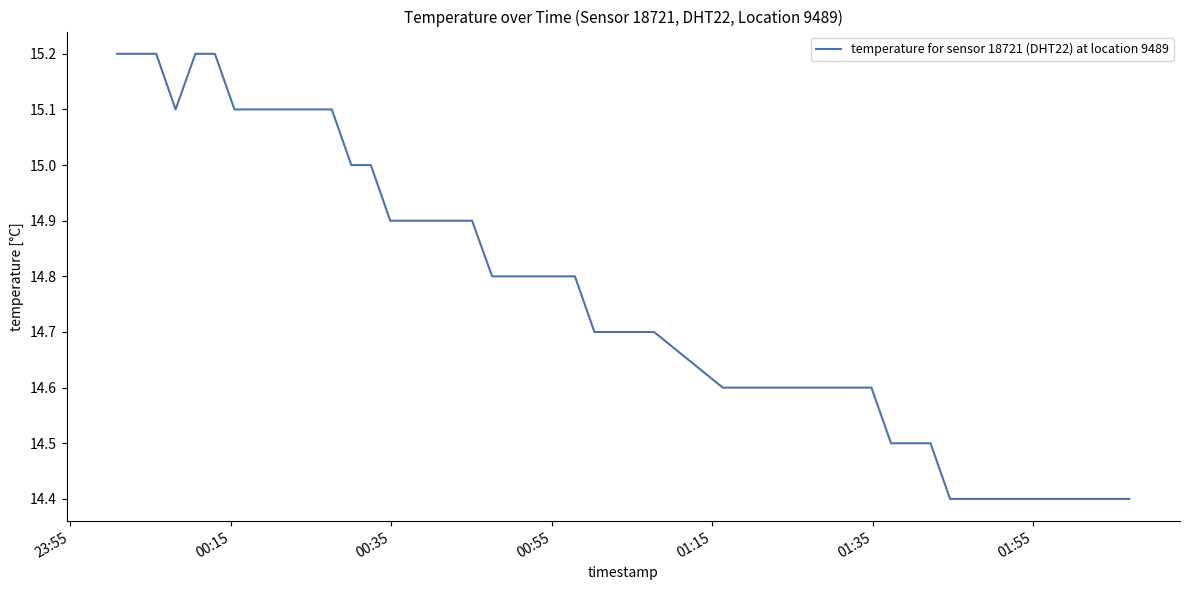

What is the minimum value shown in the chart?

14.4